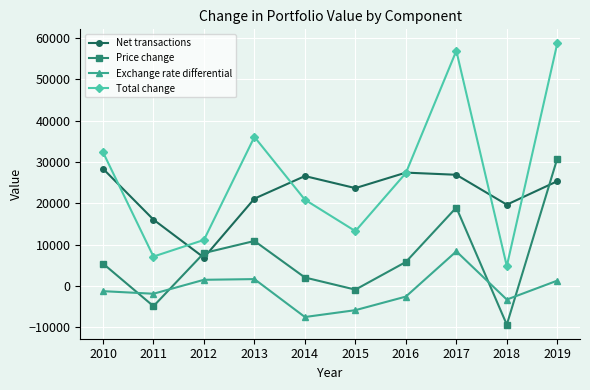

What is the highest value of the Total change series?

58664.0